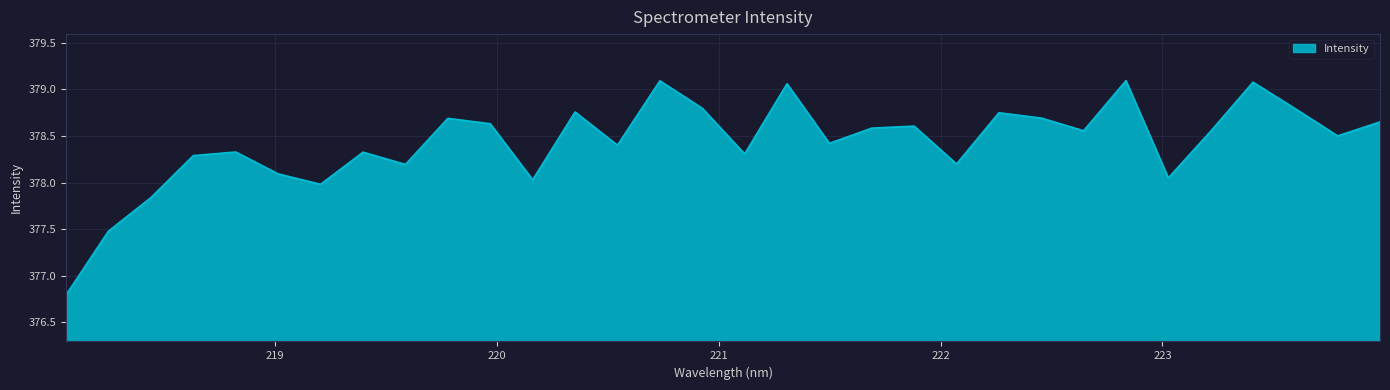

What is the minimum value shown in the chart?

376.8